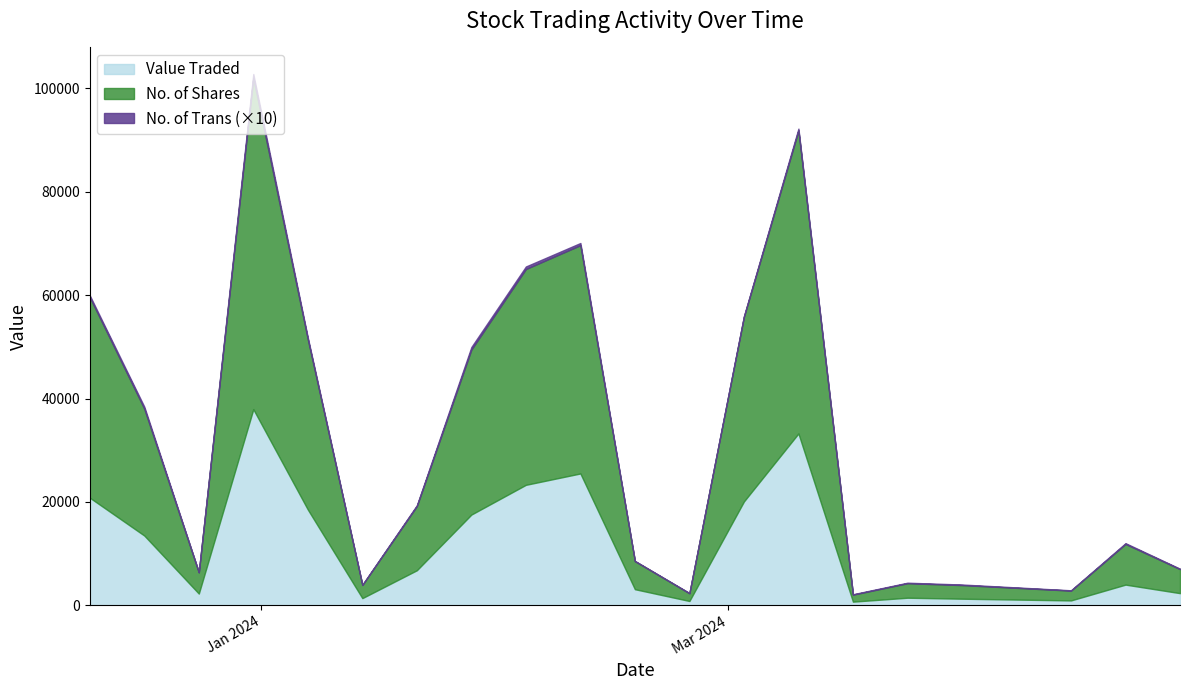

Which label corresponds to the largest value in the chart?

31/12/2023